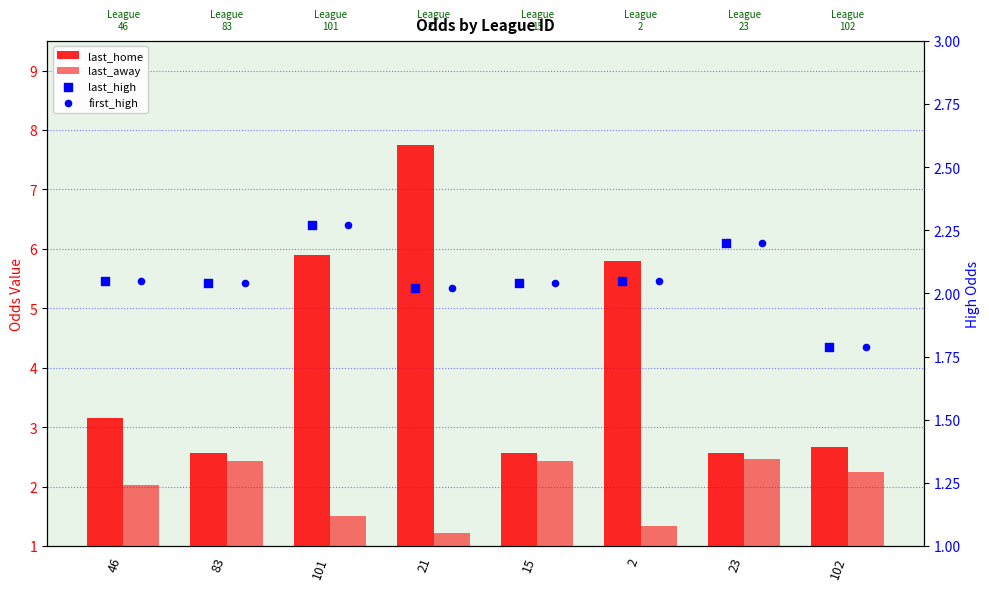

What is the total value across all series at 101?

12.0